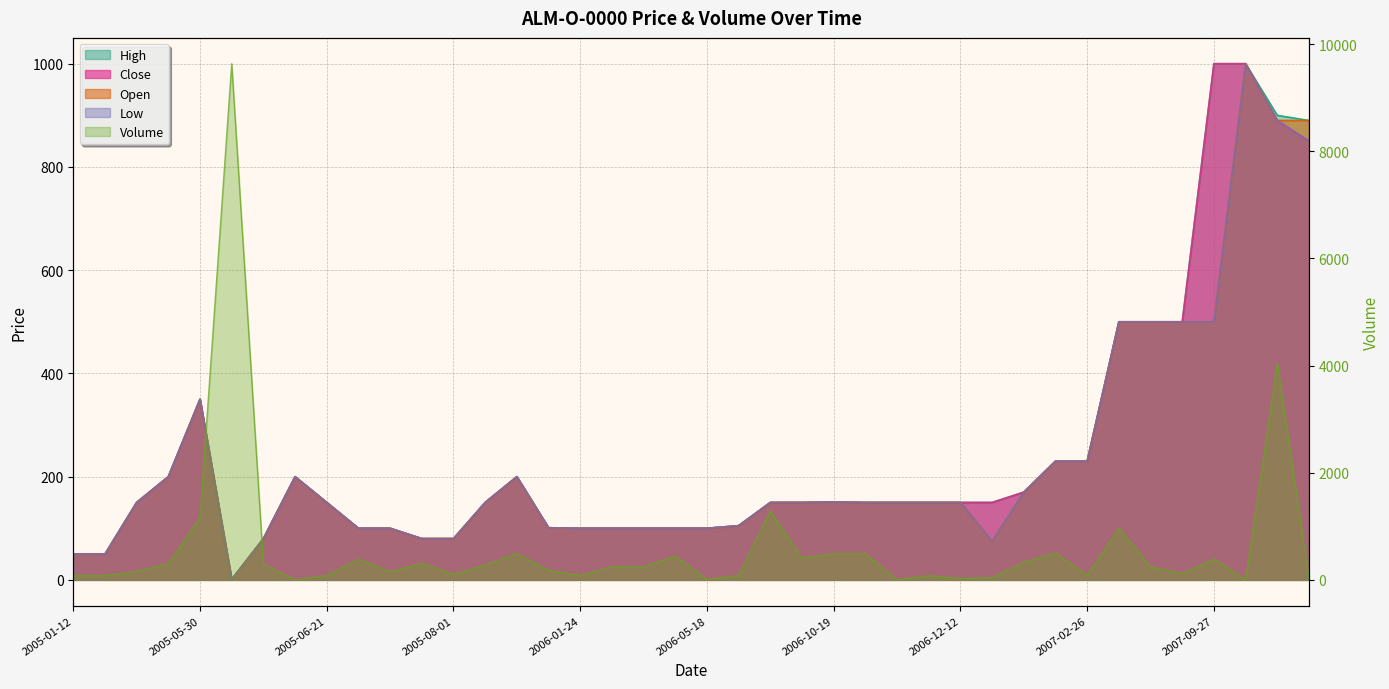

How many times do Close and Volume cross each other?

13